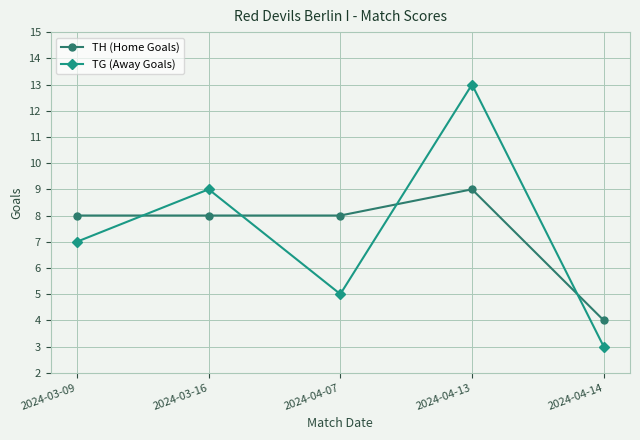

Which series has the widest spread of values?

TG (Away Goals)